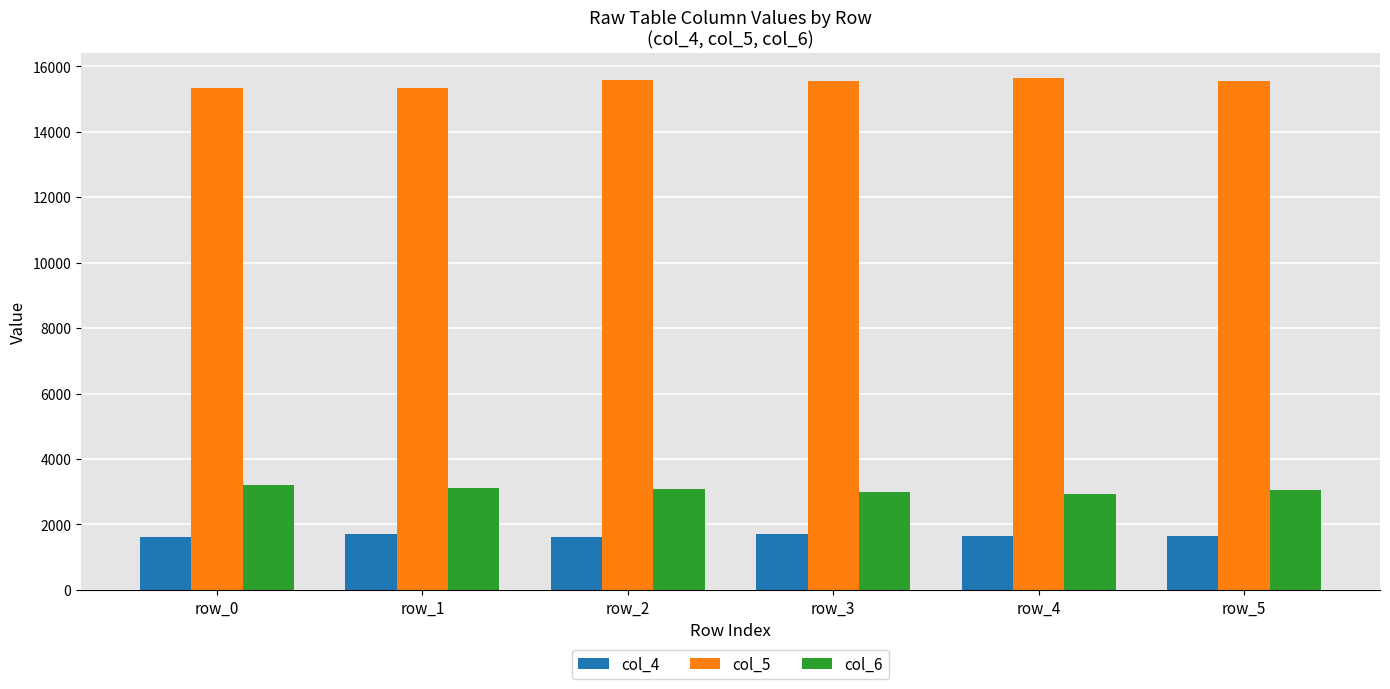

What are all the series names shown in the legend?

col_4, col_5, col_6